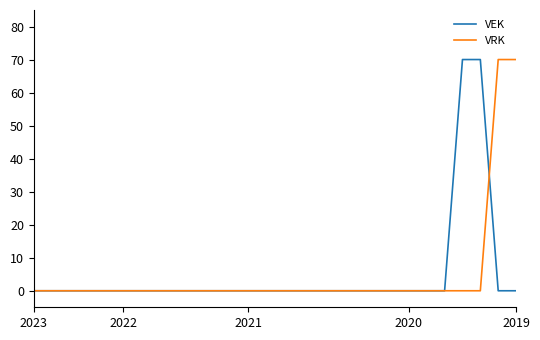

What is the maximum value for VRK?

70